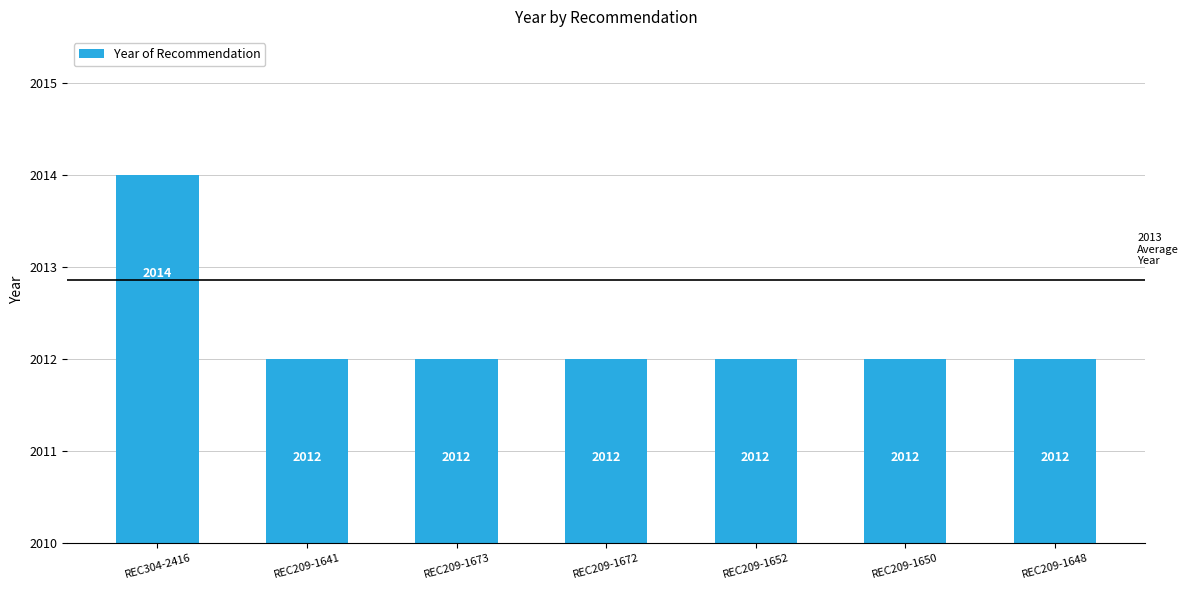

Approximately how many times larger is the value at REC304-2416 compared to REC209-1652?

1.0